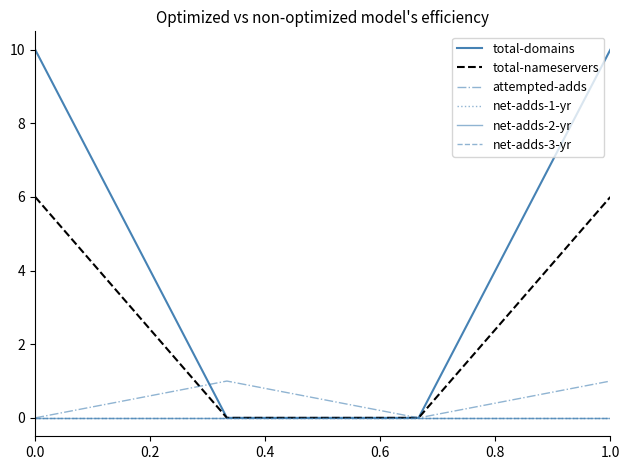

True or false: total-nameservers and total-domains cross at least once.

False